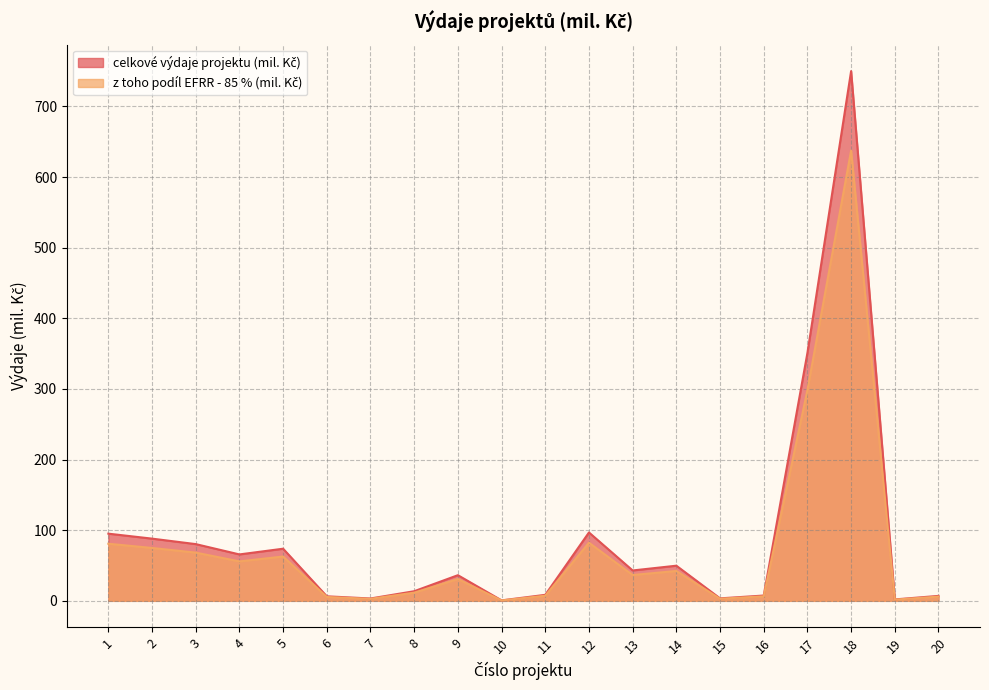

Where is celkove_vydaje_mil nearest to the value 319?

17